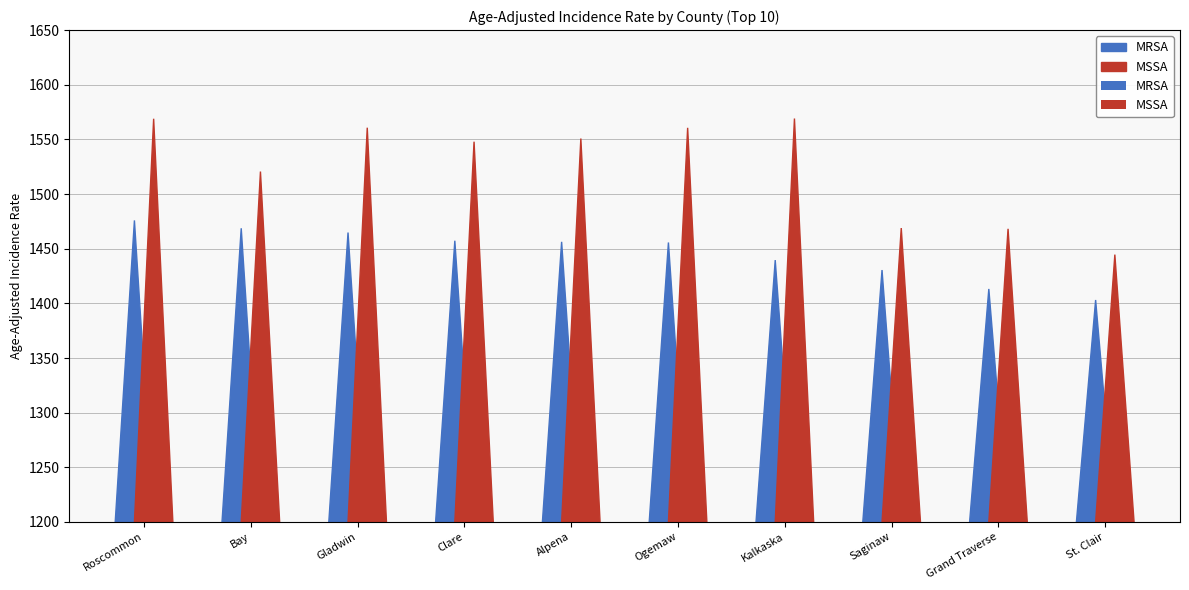

True or false: MSSA has a value of 1468.2 at Grand Traverse.

True